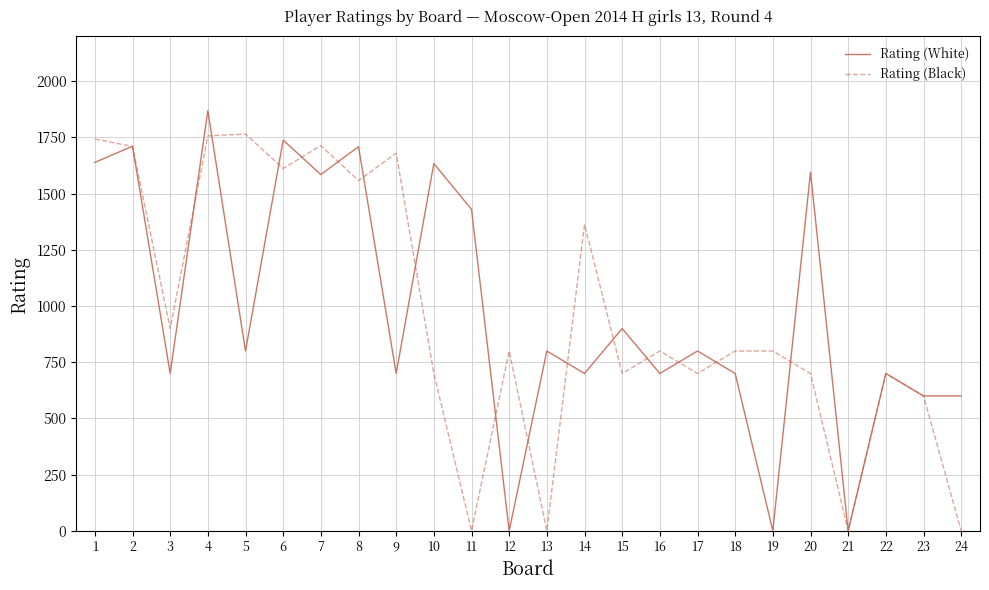

True or false: Rating (Black) and Rating (White) intersect in this chart.

True